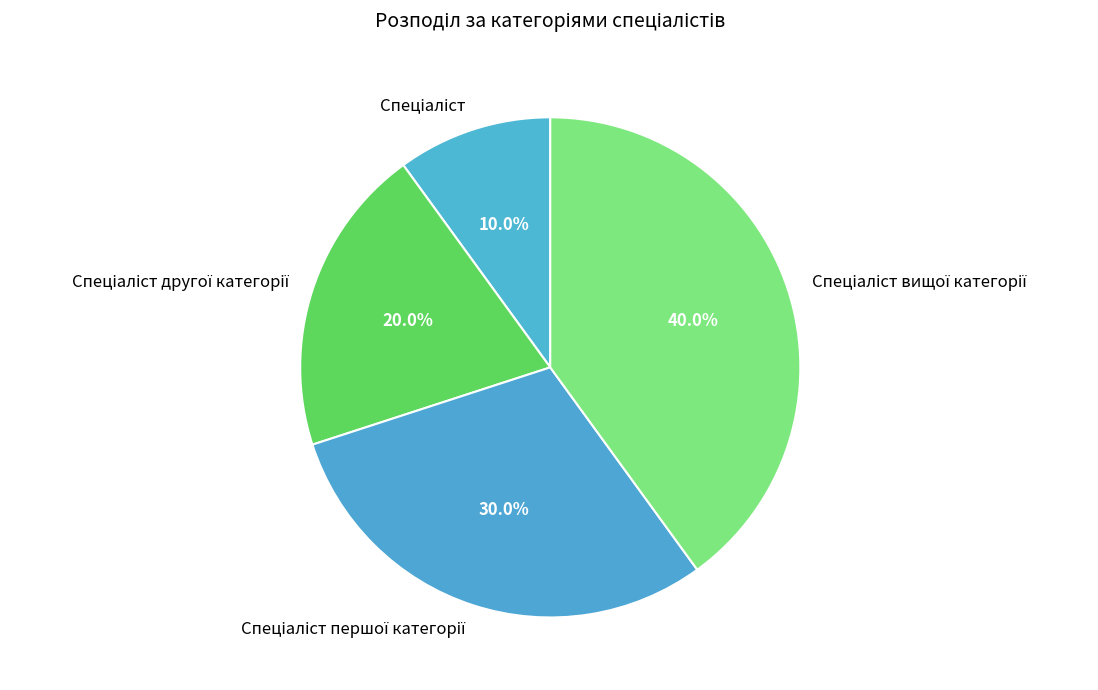

Is there any slice that represents more than half of the pie?

No